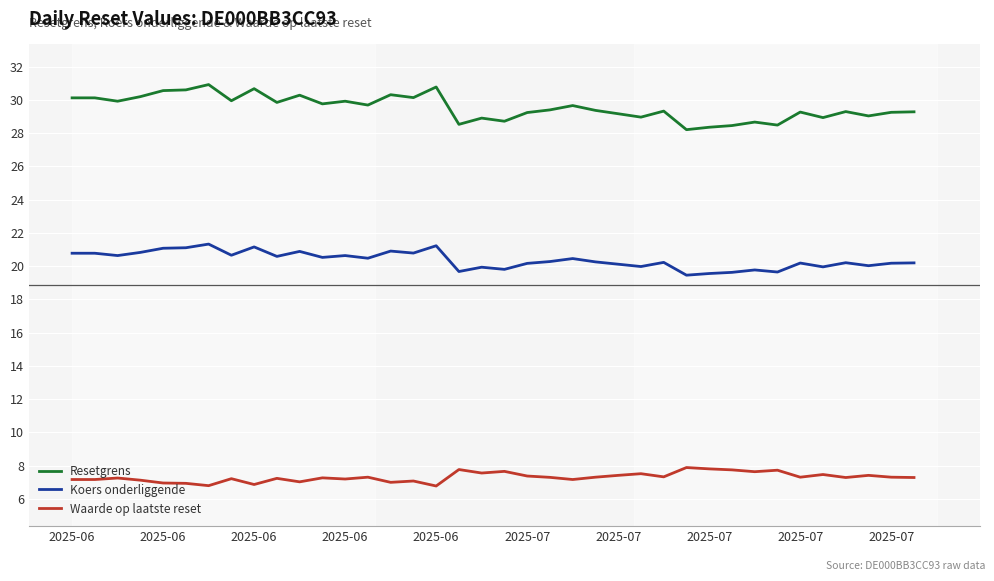

What is the maximum value for Waarde op laatste reset?

7.9